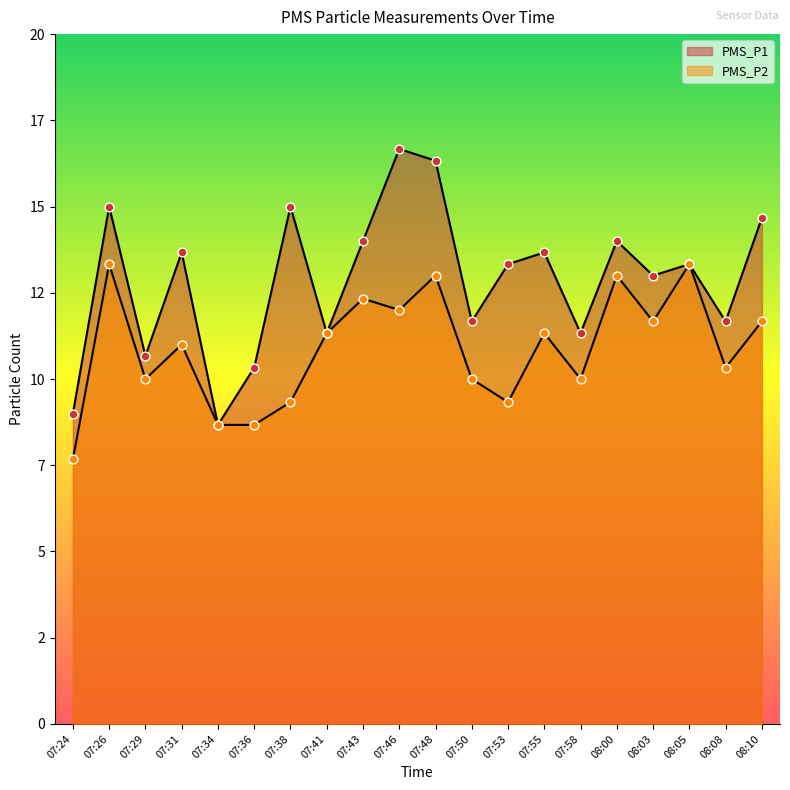

Which series has the largest total across all categories?

PMS_P1